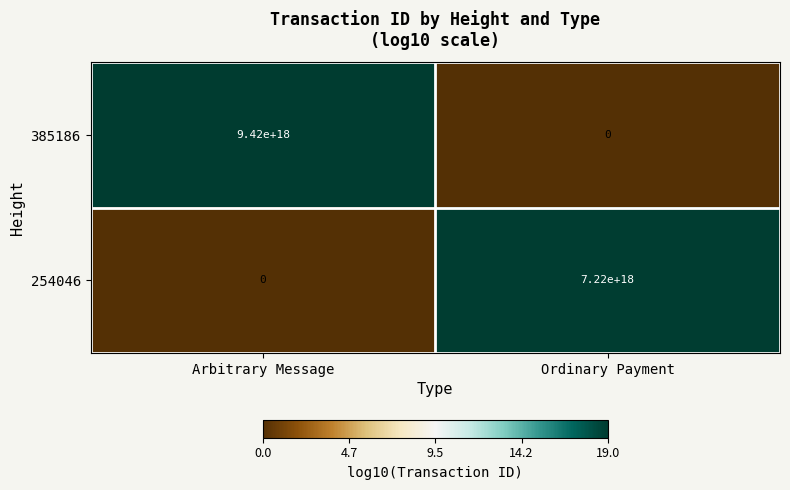

Rank the series by their maximum value, from lowest to highest.

254046, 385186